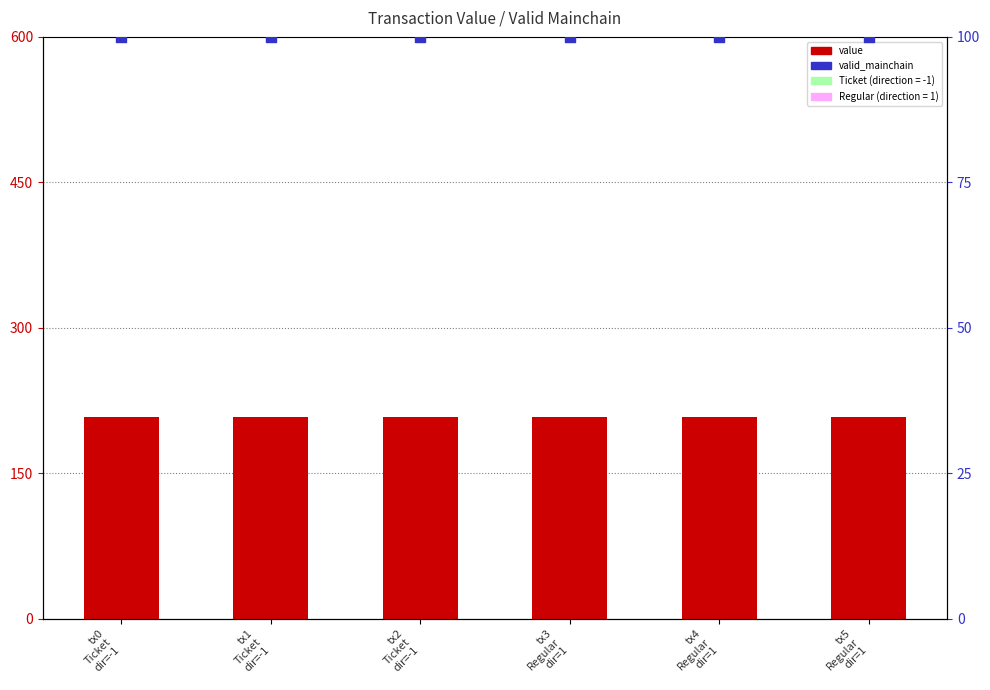

At which category is the sum across all series the highest?

tx0
Ticket
dir=-1